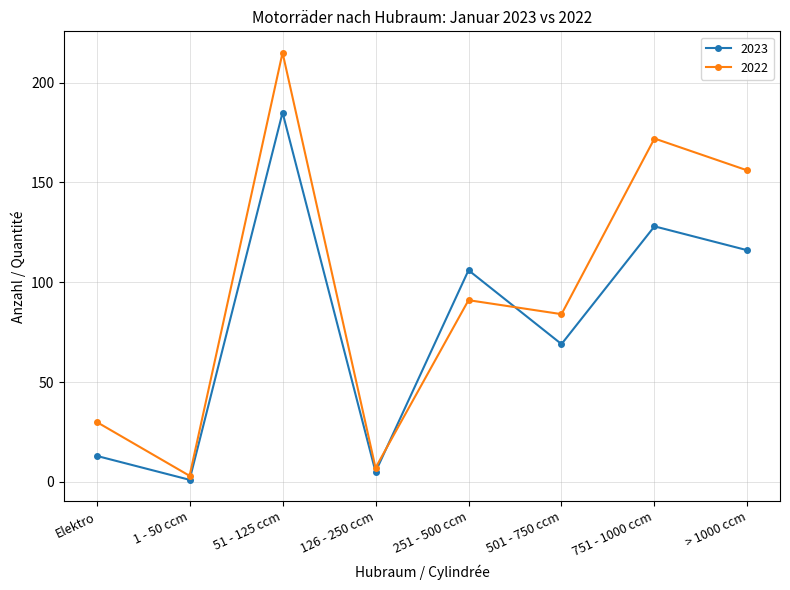

How many categories are shown in the chart?

8